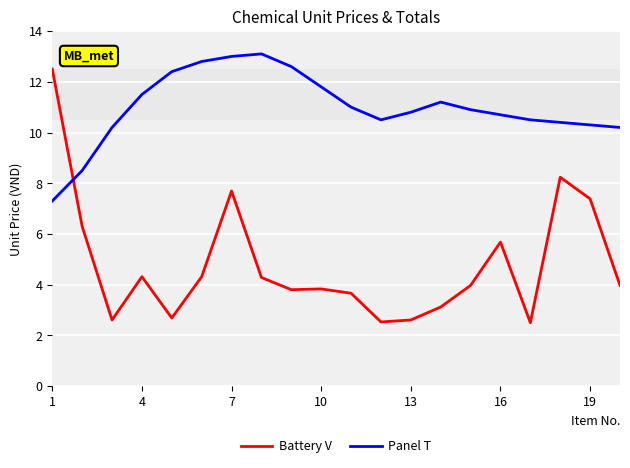

In Panel T, how many points are lower than both neighbors (excluding endpoints)?

1